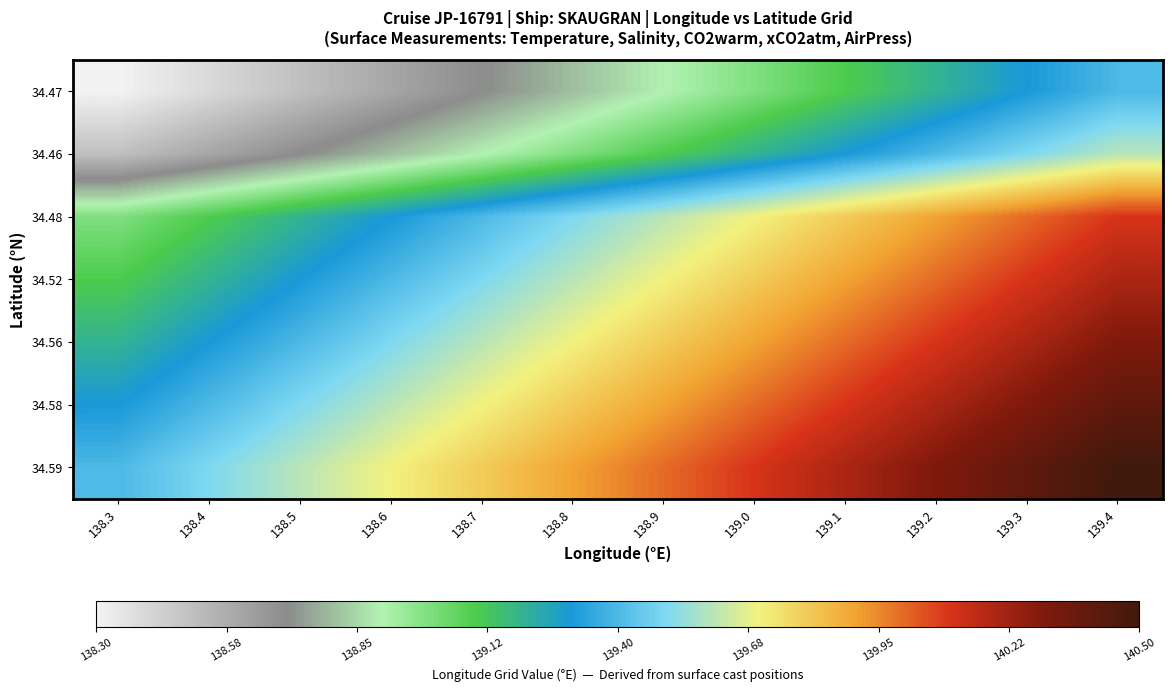

Reading left to right, transcribe all the data shown in this chart.

34.47: 138.3=138.3	138.4=138.4	138.5=138.5	138.6=138.6	138.7=138.7	138.8=138.8	138.9=138.9	139.0=139.0	139.1=139.1	139.2=139.2	139.3=139.3	139.4=139.4
34.46: 138.3=138.5	138.4=138.6	138.5=138.7	138.6=138.8	138.7=138.9	138.8=139.0	138.9=139.1	139.0=139.2	139.1=139.3	139.2=139.4	139.3=139.5	139.4=139.6
34.48: 138.3=139.0	138.4=139.1	138.5=139.2	138.6=139.3	138.7=139.4	138.8=139.5	138.9=139.6	139.0=139.7	139.1=139.8	139.2=139.9	139.3=140.0	139.4=140.1
34.52: 138.3=139.1	138.4=139.2	138.5=139.3	138.6=139.4	138.7=139.5	138.8=139.6	138.9=139.7	139.0=139.8	139.1=139.9	139.2=140.0	139.3=140.1	139.4=140.2
34.56: 138.3=139.2	138.4=139.3	138.5=139.4	138.6=139.5	138.7=139.6	138.8=139.7	138.9=139.8	139.0=139.9	139.1=140.0	139.2=140.1	139.3=140.2	139.4=140.3
34.58: 138.3=139.3	138.4=139.4	138.5=139.5	138.6=139.6	138.7=139.7	138.8=139.8	138.9=139.9	139.0=140.0	139.1=140.1	139.2=140.2	139.3=140.3	139.4=140.4
34.59: 138.3=139.4	138.4=139.5	138.5=139.6	138.6=139.7	138.7=139.8	138.8=139.9	138.9=140.0	139.0=140.1	139.1=140.2	139.2=140.3	139.3=140.4	139.4=140.5